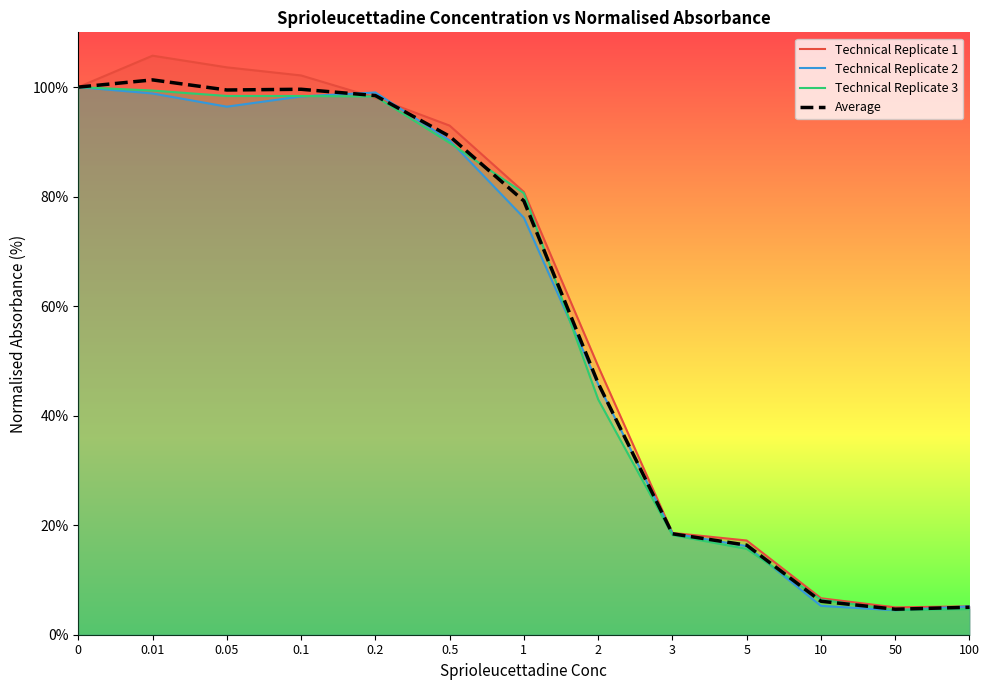

How many interior local peaks does the Average series have?

2